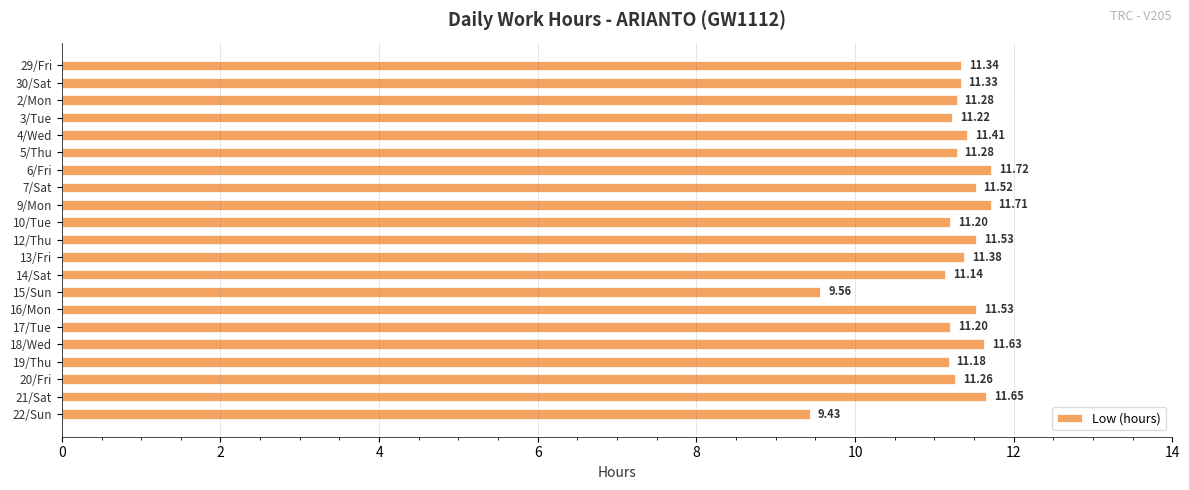

Between 17/Tue and 15/Sun, which is larger?

17/Tue